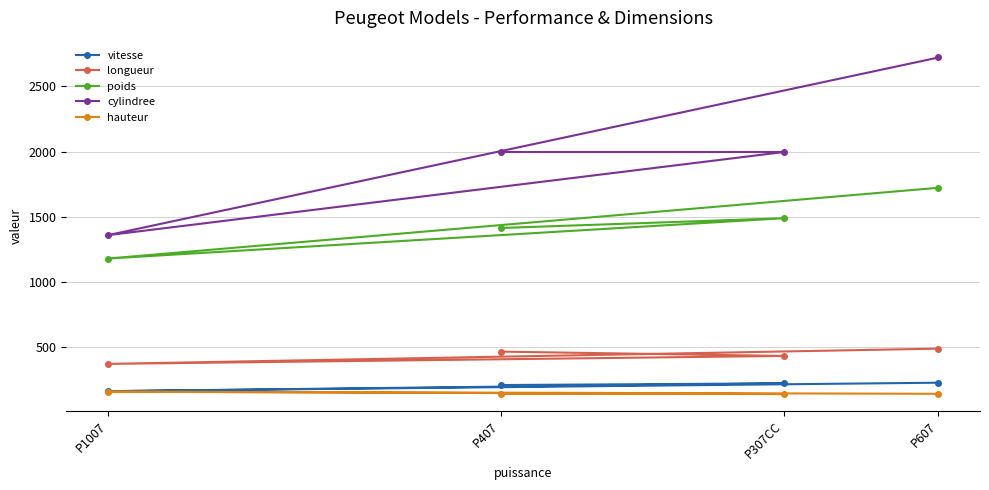

Where is the first local minimum for hauteur?

P307CC